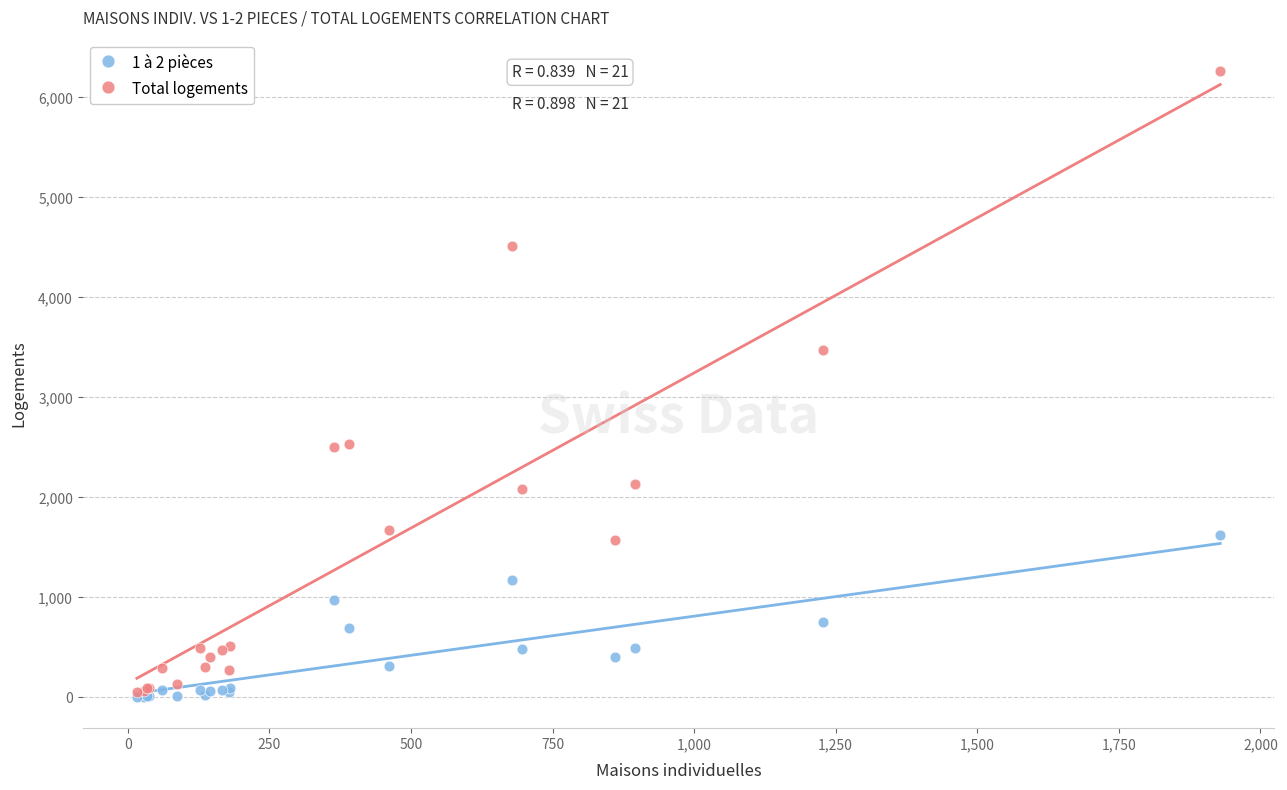

Which series contains the highest Y value?

Total logements